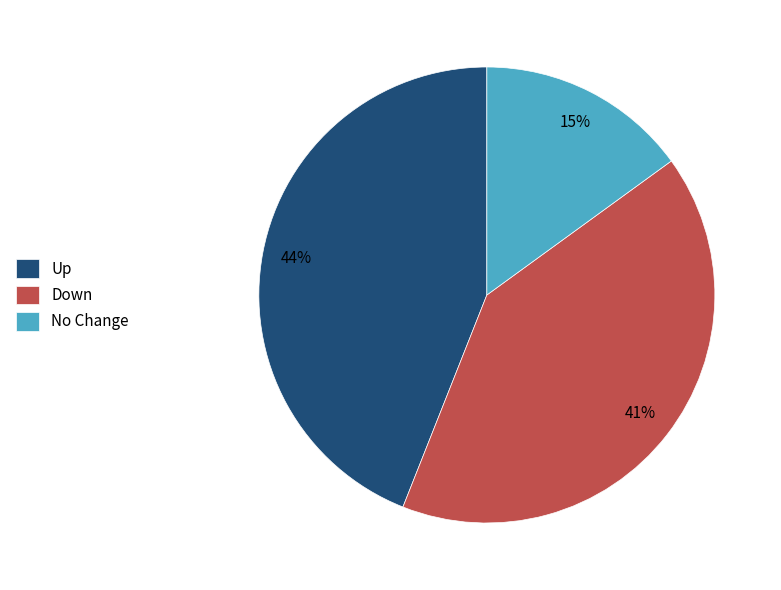

Is there a majority slice in this chart?

No